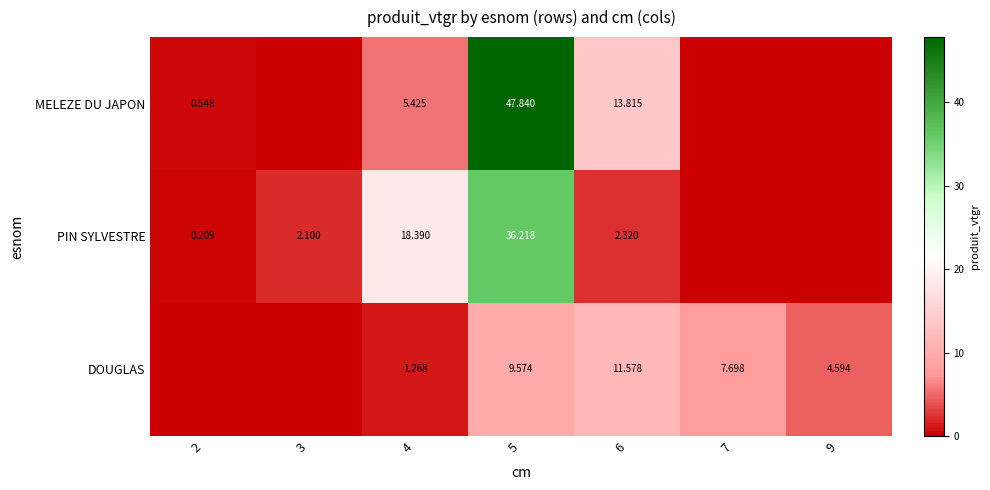

Is it true that DOUGLAS equals 4.8 at 5?

False